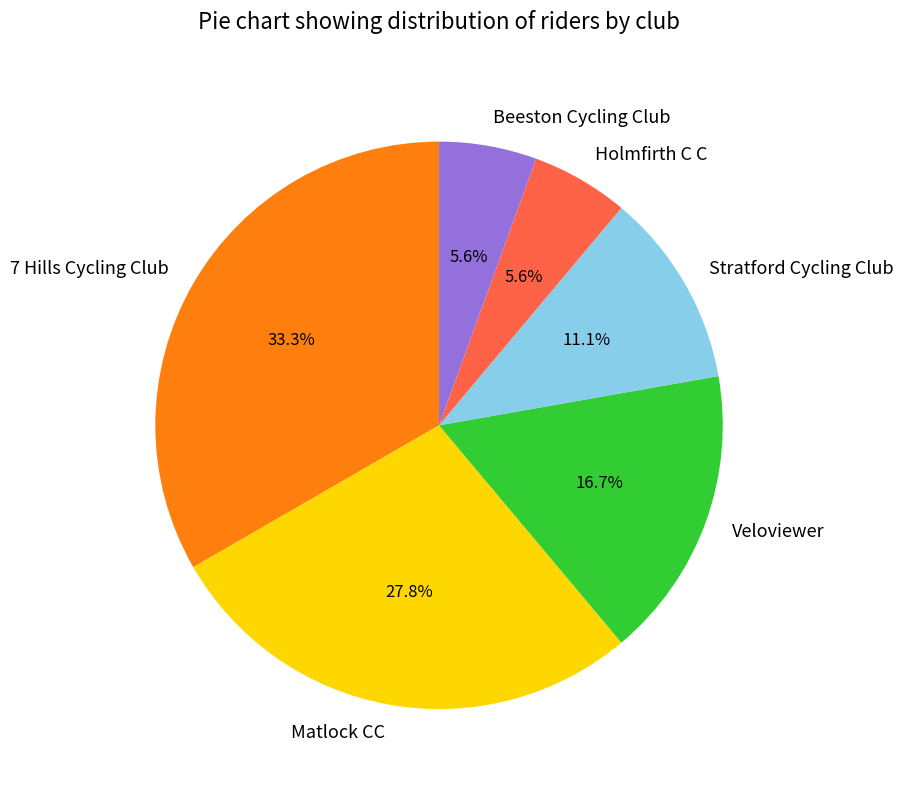

What is the ratio of the value at Holmfirth C C to the value at Stratford Cycling Club?

0.5